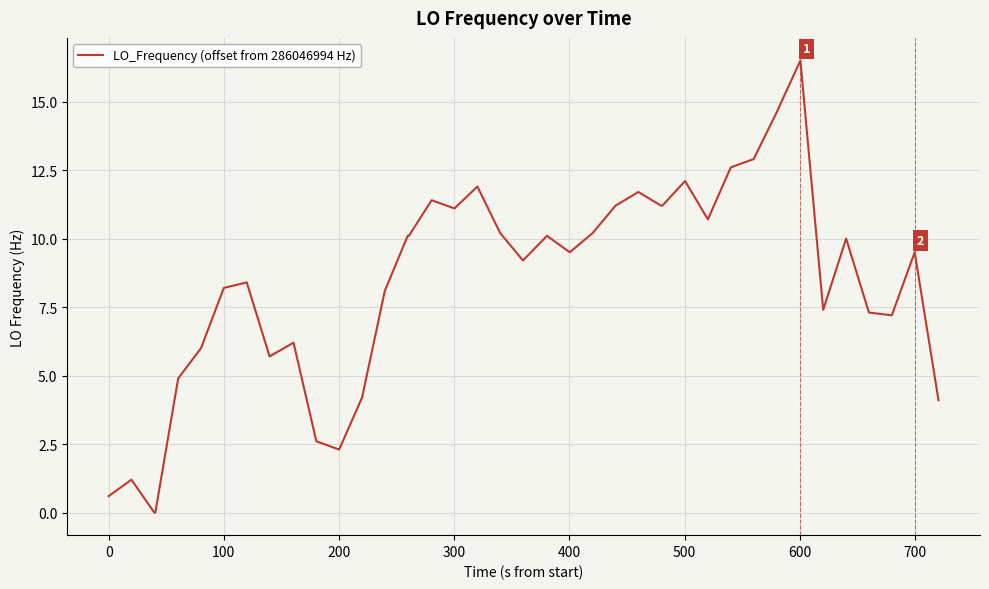

What is the difference between the maximum and minimum values?

16.5